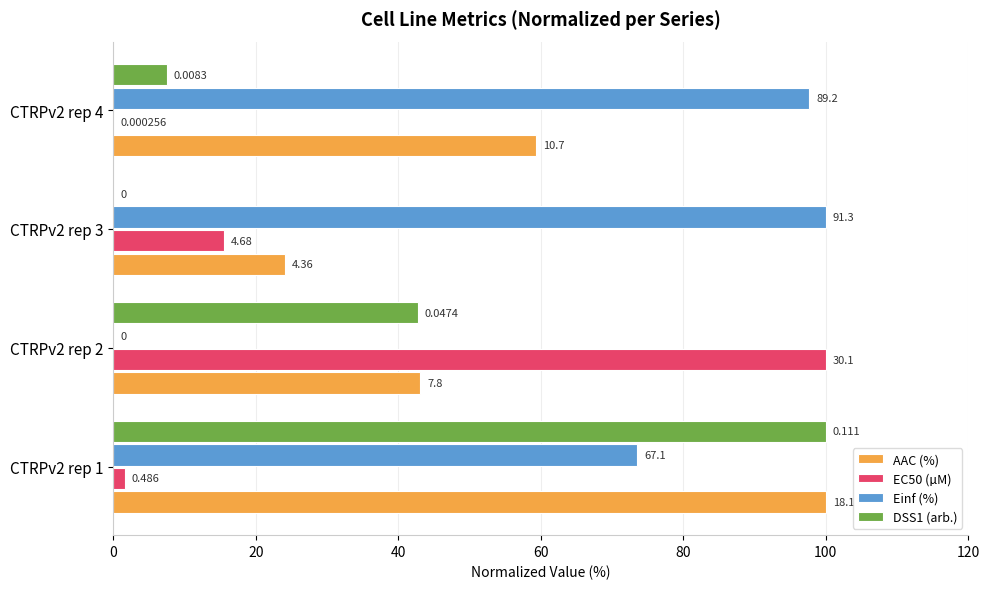

Reading left to right, list all the values displayed in this chart.

AAC (%): 0=100.0	20=43.1	40=24.1	60=59.3
EC50 (µM): 0=1.6	20=100.0	40=15.5	60=0.0
Einf (%): 0=73.5	20=0.0	40=100.0	60=97.7
DSS1 (arb.): 0=100.0	20=42.7	40=0.0	60=7.5